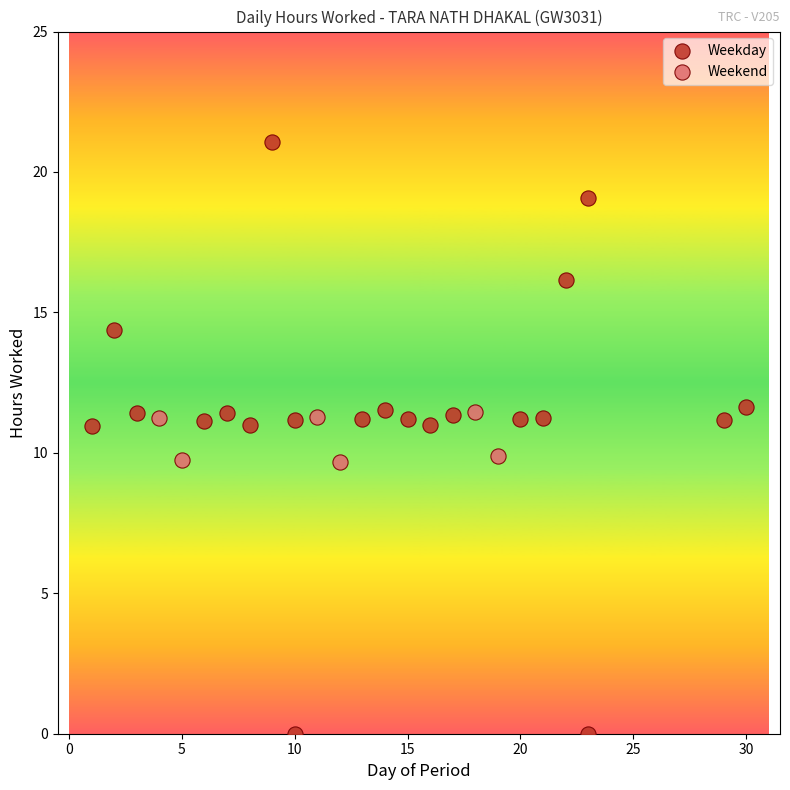

Which series has the largest Y range (max minus min)?

Weekday